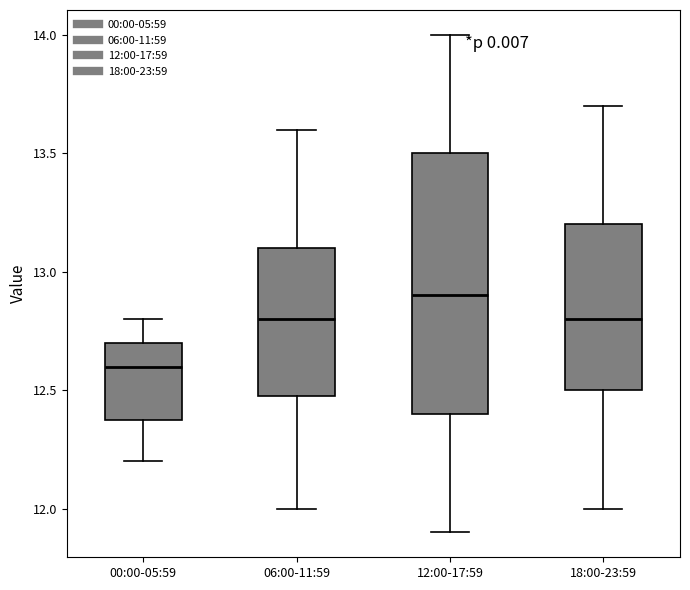

Where does the lower whisker of the box for 00:00-05:59 end on the y-axis? The values are not printed on the chart, so give them approximately, as read against the axis.

12.2